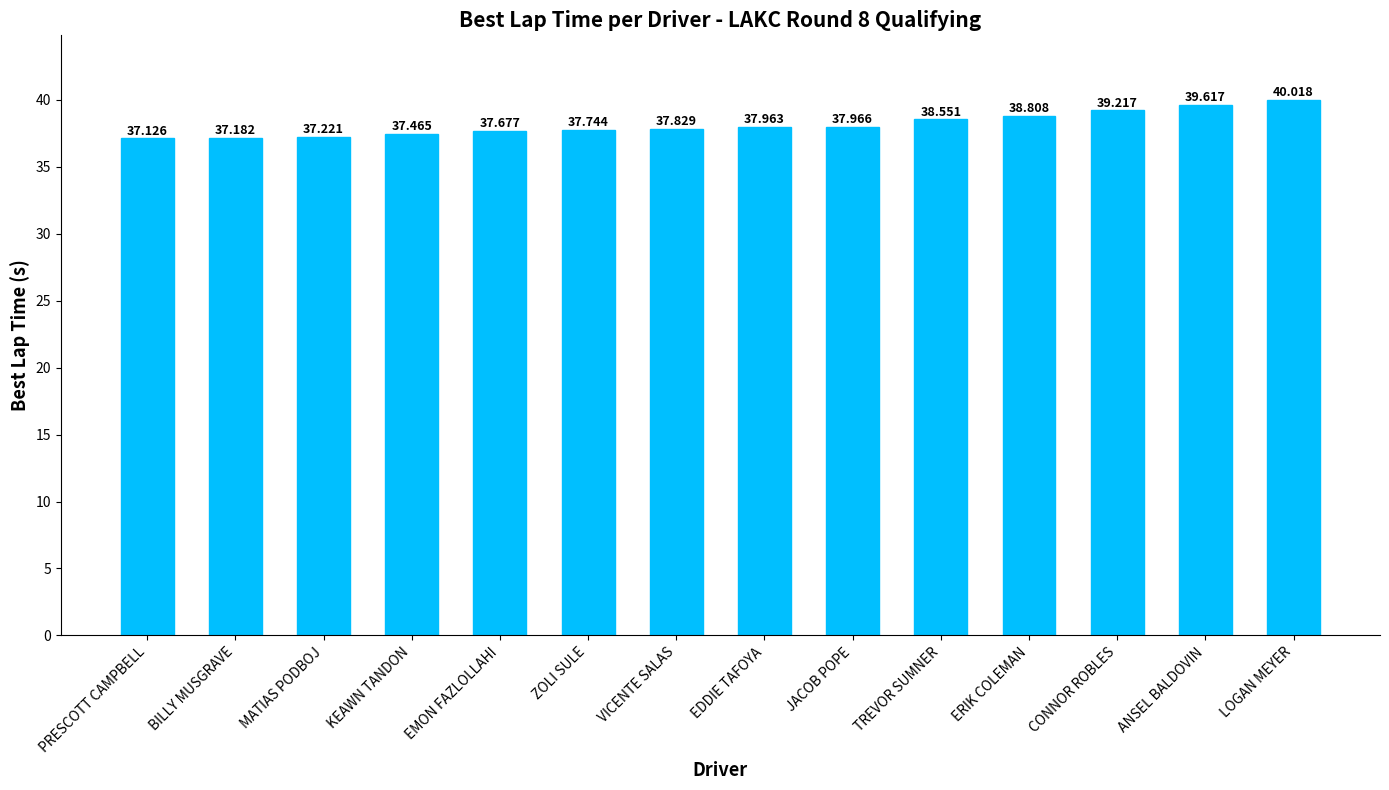

What is the change in value from BILLY MUSGRAVE to ZOLI SULE?

+0.6